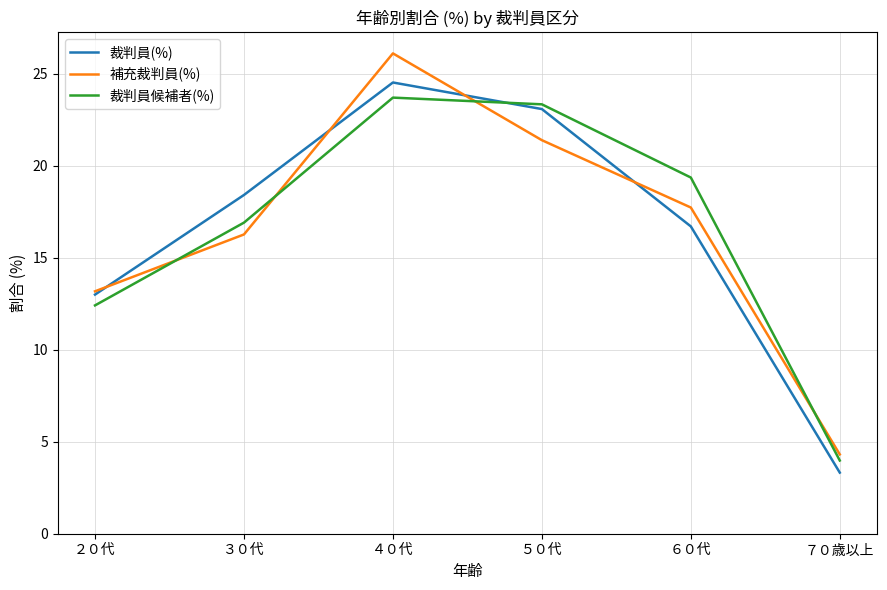

How many interior local peaks does the 裁判員候補者(%) series have?

1